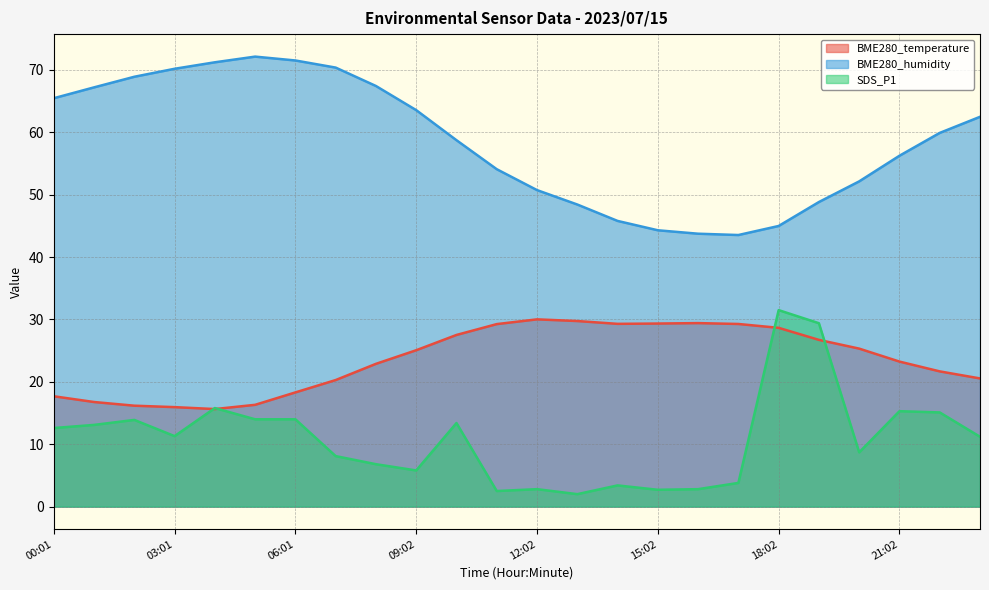

Which series has the largest range (max minus min)?

SDS_P1